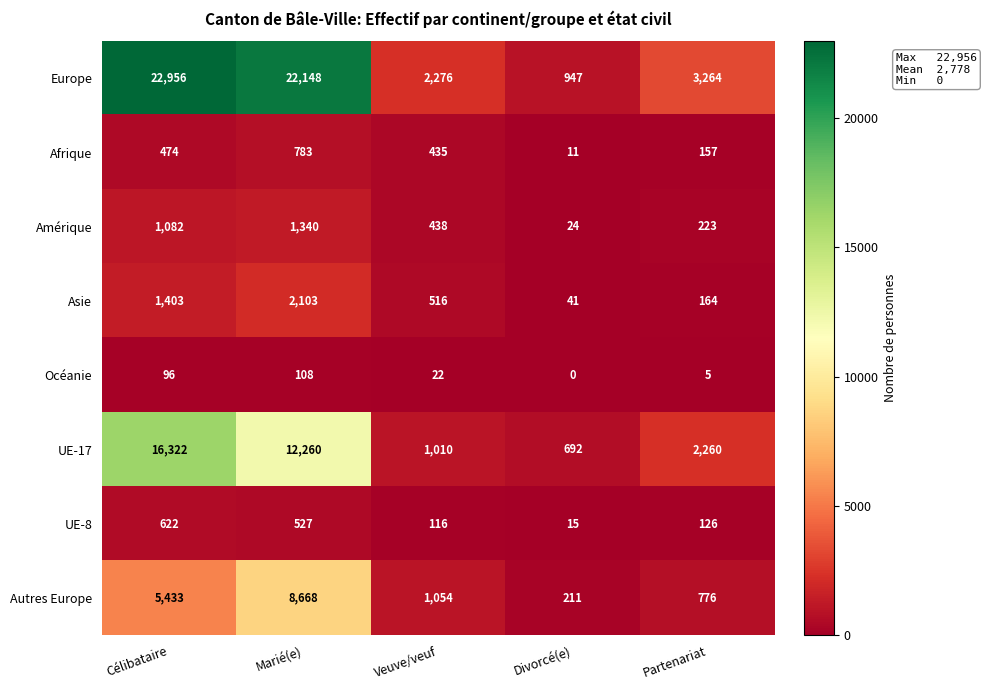

Rank the series at Partenariat from lowest to highest value.

Océanie, UE-8, Afrique, Asie, Amérique, Autres Europe, UE-17, Europe